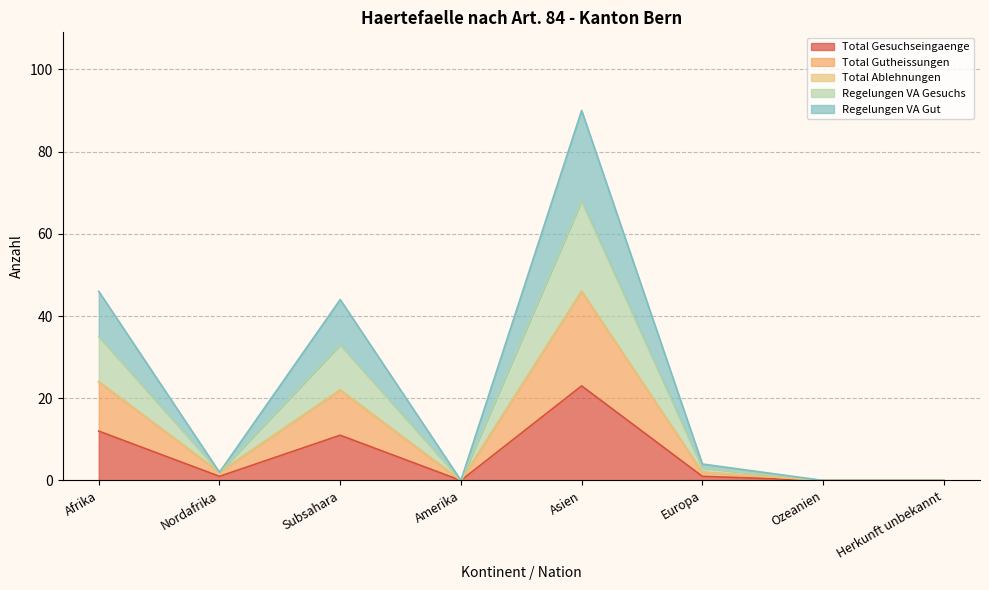

At which category does Total Gutheissungen reach its first local valley?

Nordafrika